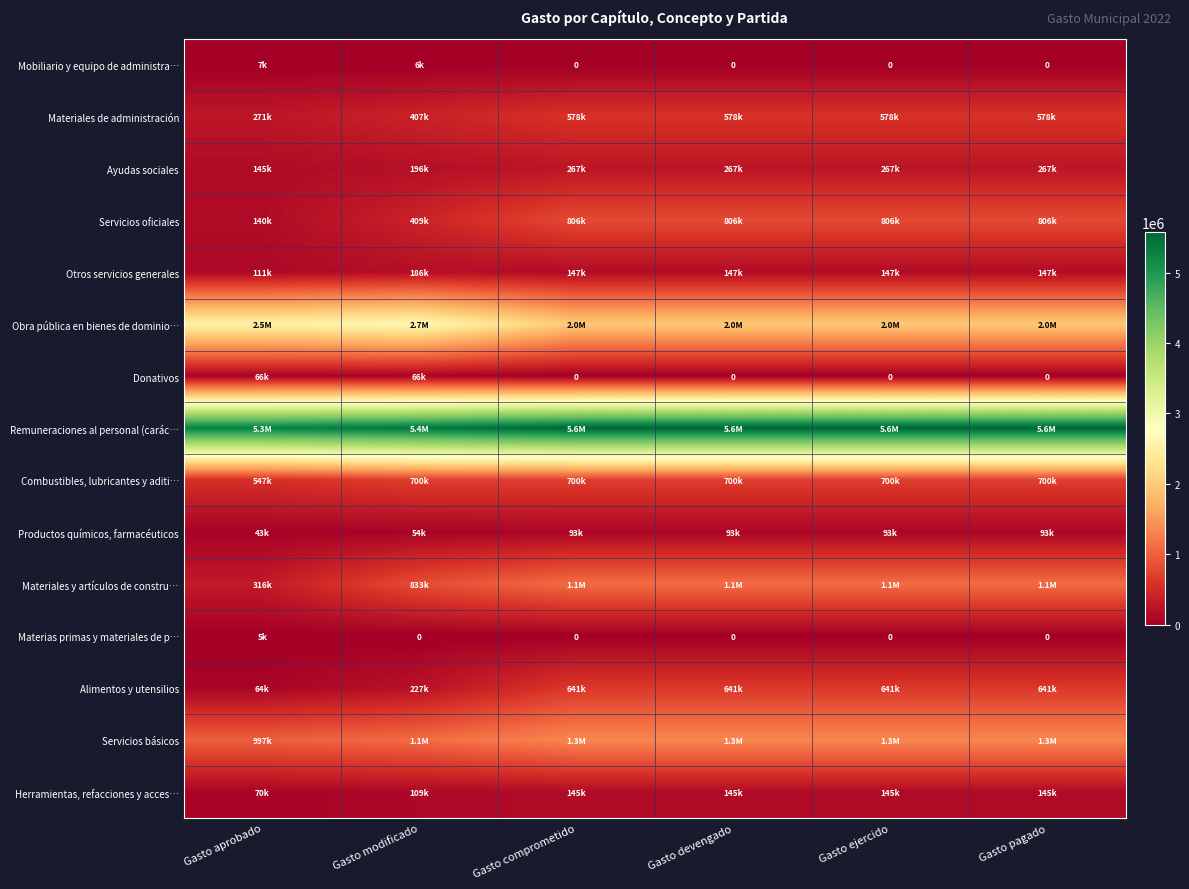

Which series changed the most between Gasto modificado and Gasto devengado?

Obra pública en bienes de dominio…